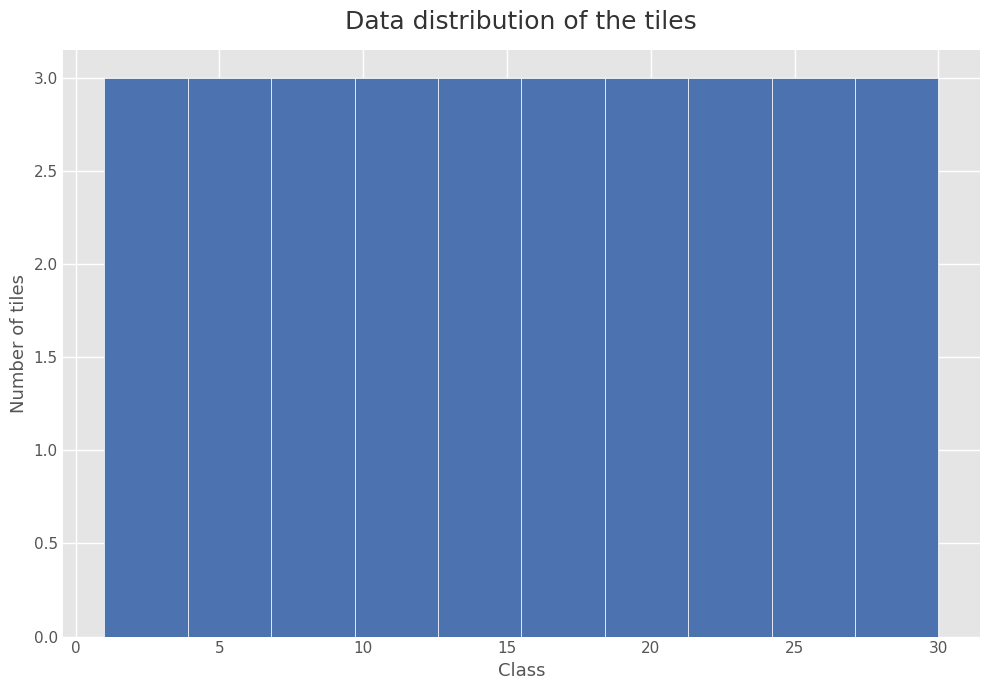

How tall is the bar that spans 15.5 to 18.4 on the x-axis? Neither the bar edges nor the heights are printed on the chart, so give them approximately, as read against the axes.

3